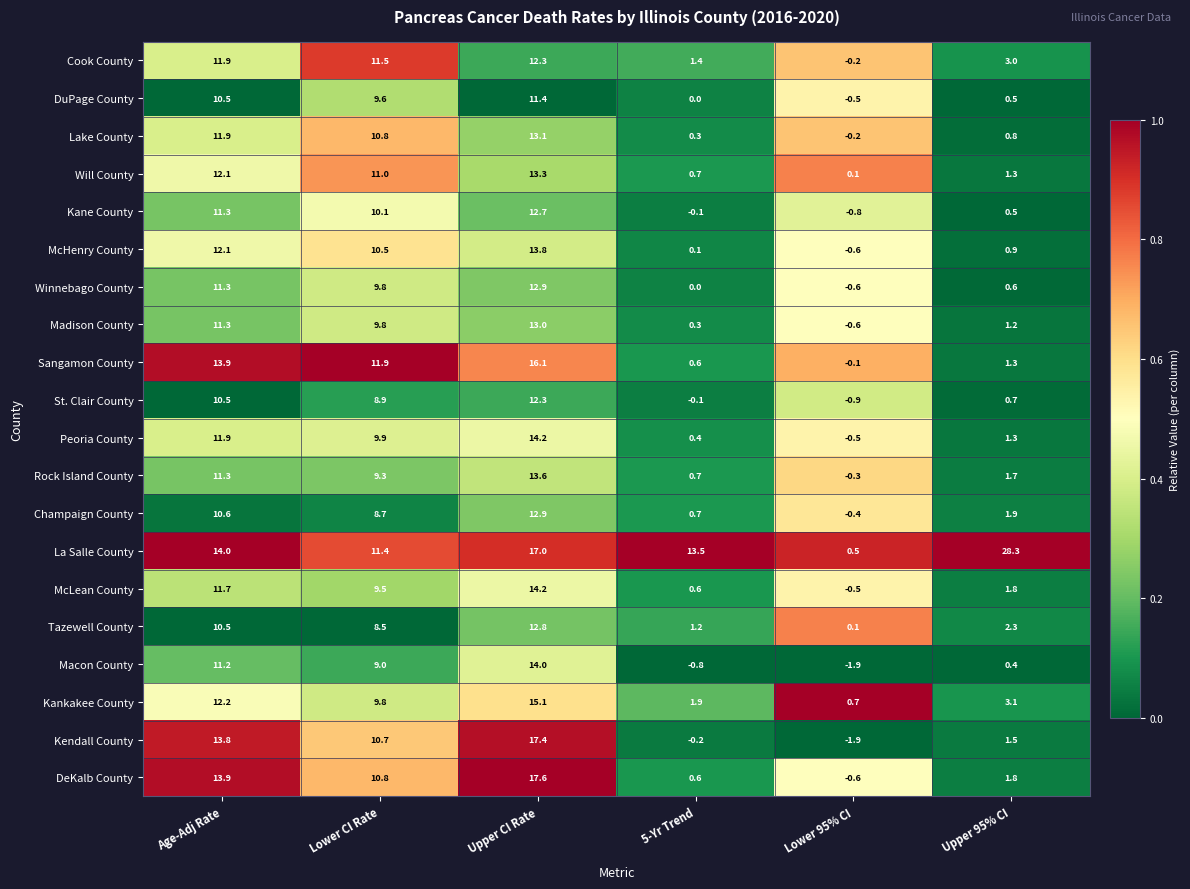

Between Lower 95% CI and Upper 95% CI, which series saw the biggest shift?

La Salle County